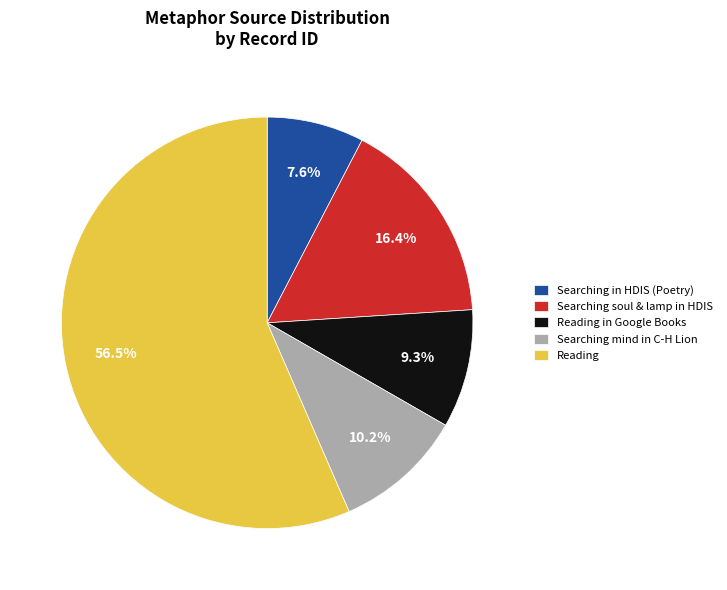

What percentage is the Searching in HDIS (Poetry) slice, to the nearest percent?

8%